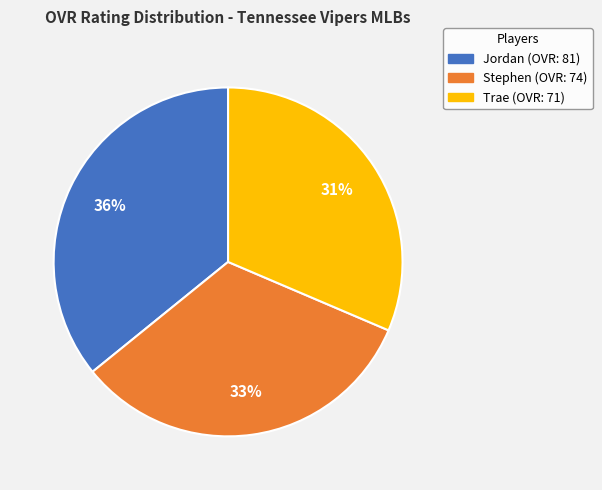

Which has a higher value, Jordan or Stephen?

Jordan